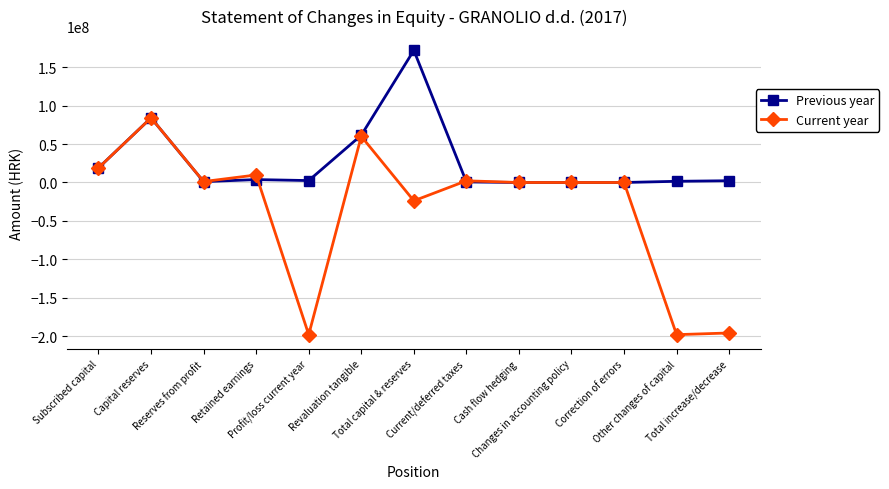

Does the chart display data point markers on the line(s)?

Yes